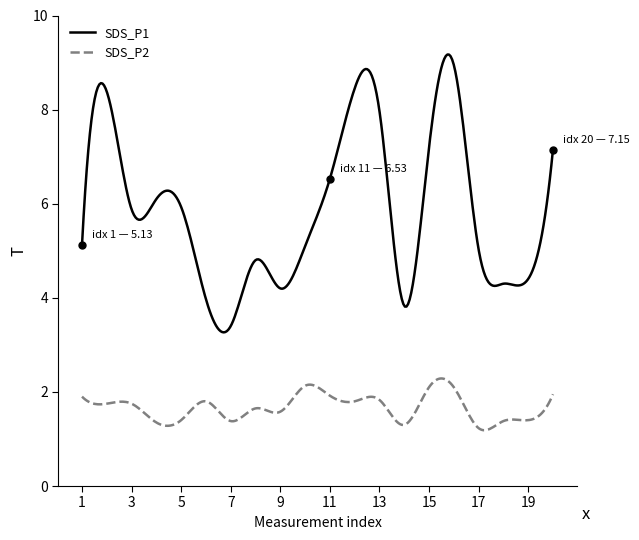

Which series has the largest range (max minus min)?

SDS_P1